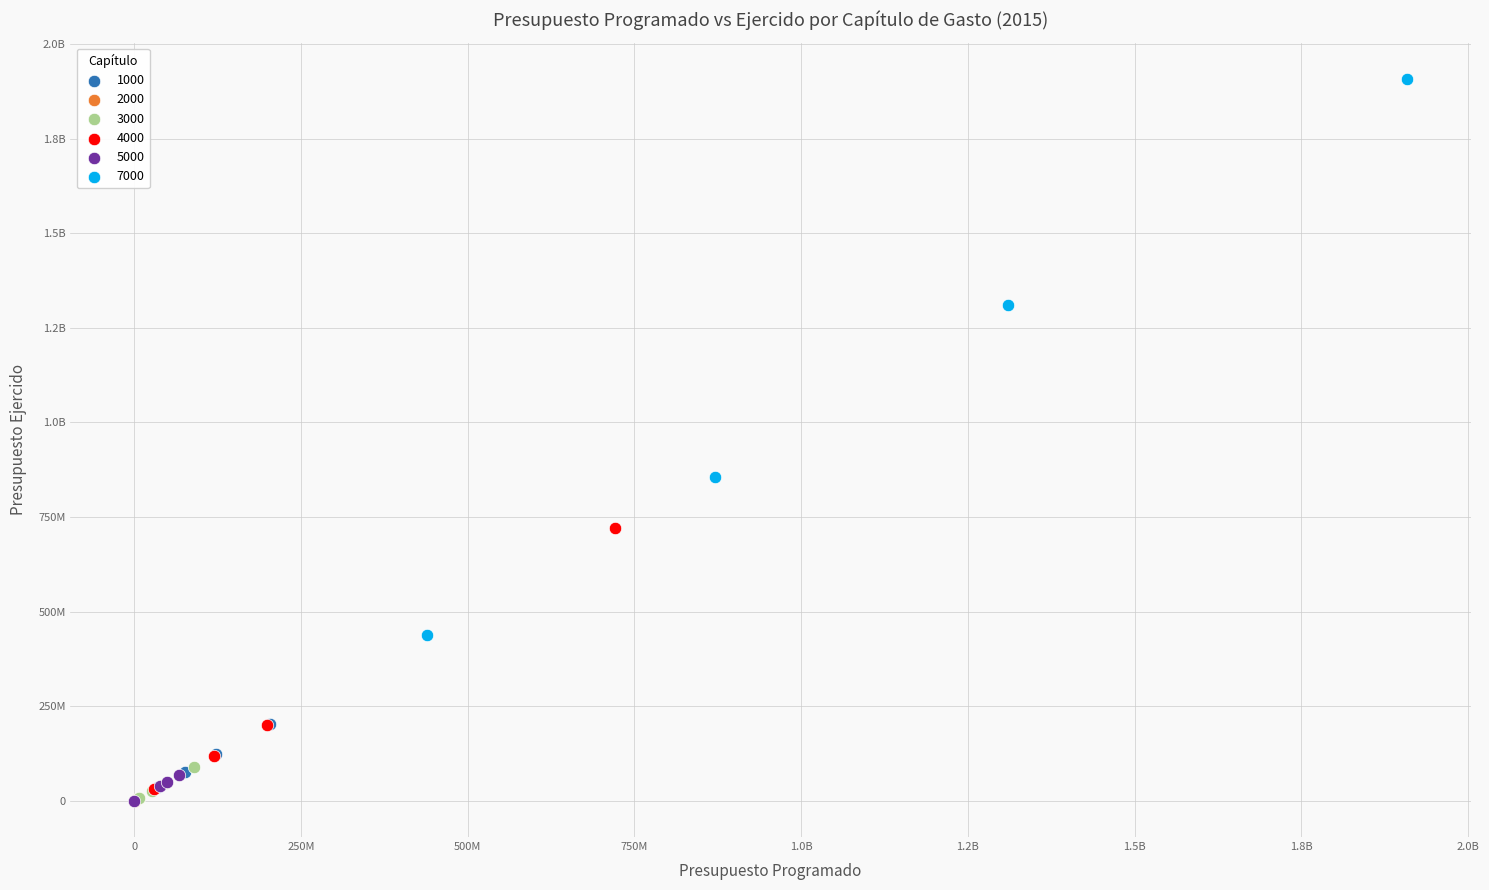

What are all the series names shown in the legend?

1000, 2000, 3000, 4000, 5000, 7000